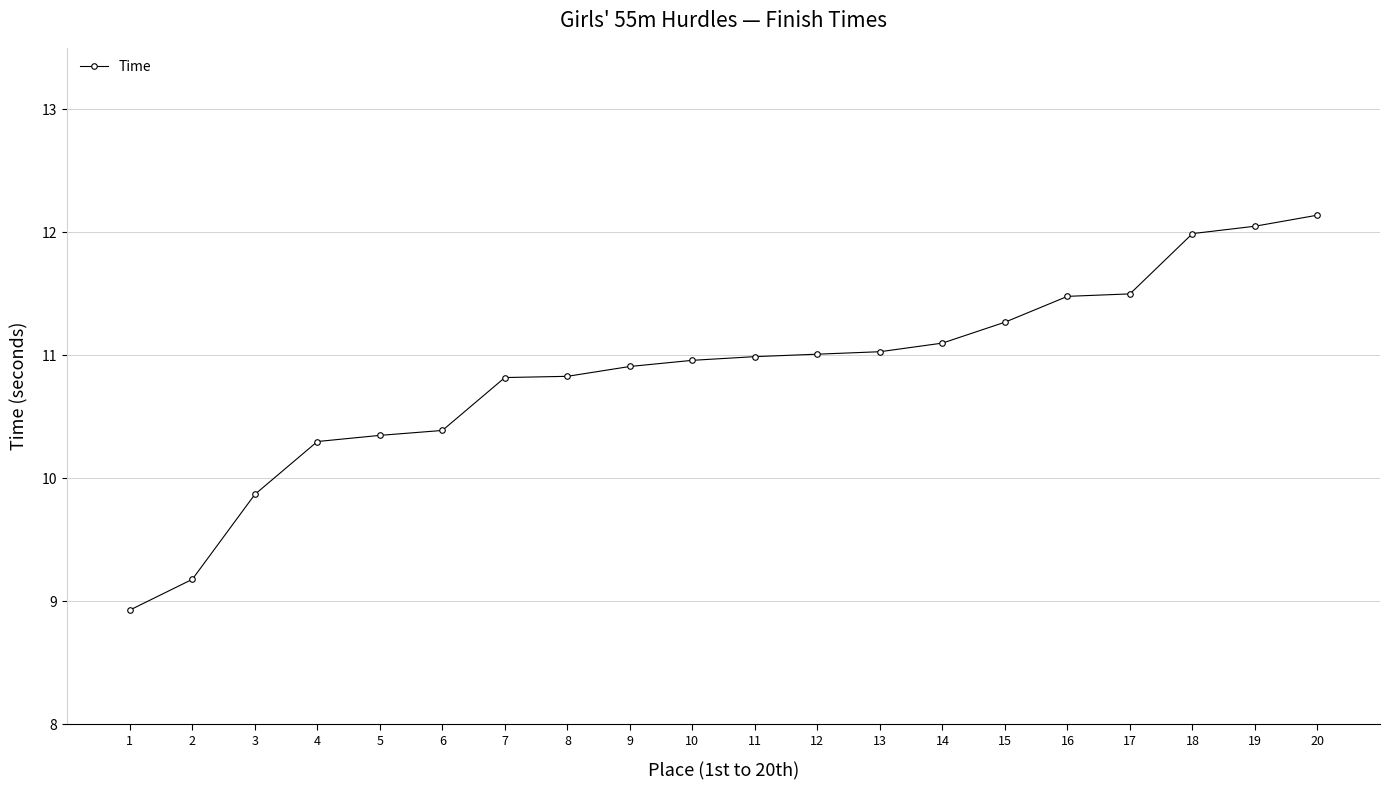

At which label is the value closest to 10?

3